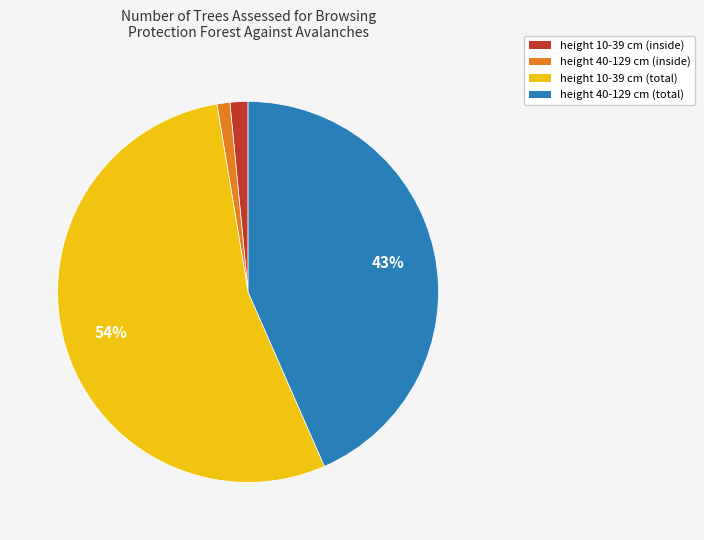

To the nearest percent, what is the combined percentage of height 40-129 cm (total) and height 10-39 cm (total)?

97%